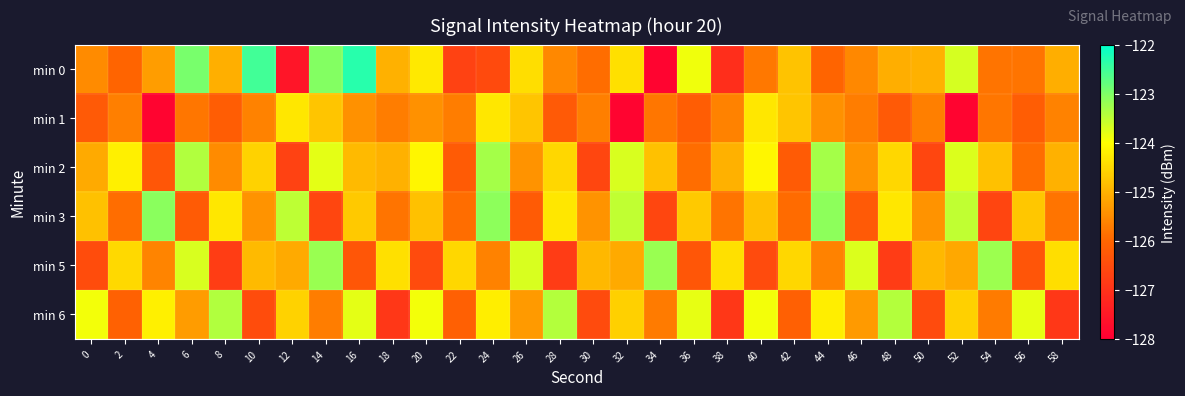

What is the difference between the highest and lowest values at 34?

4.7